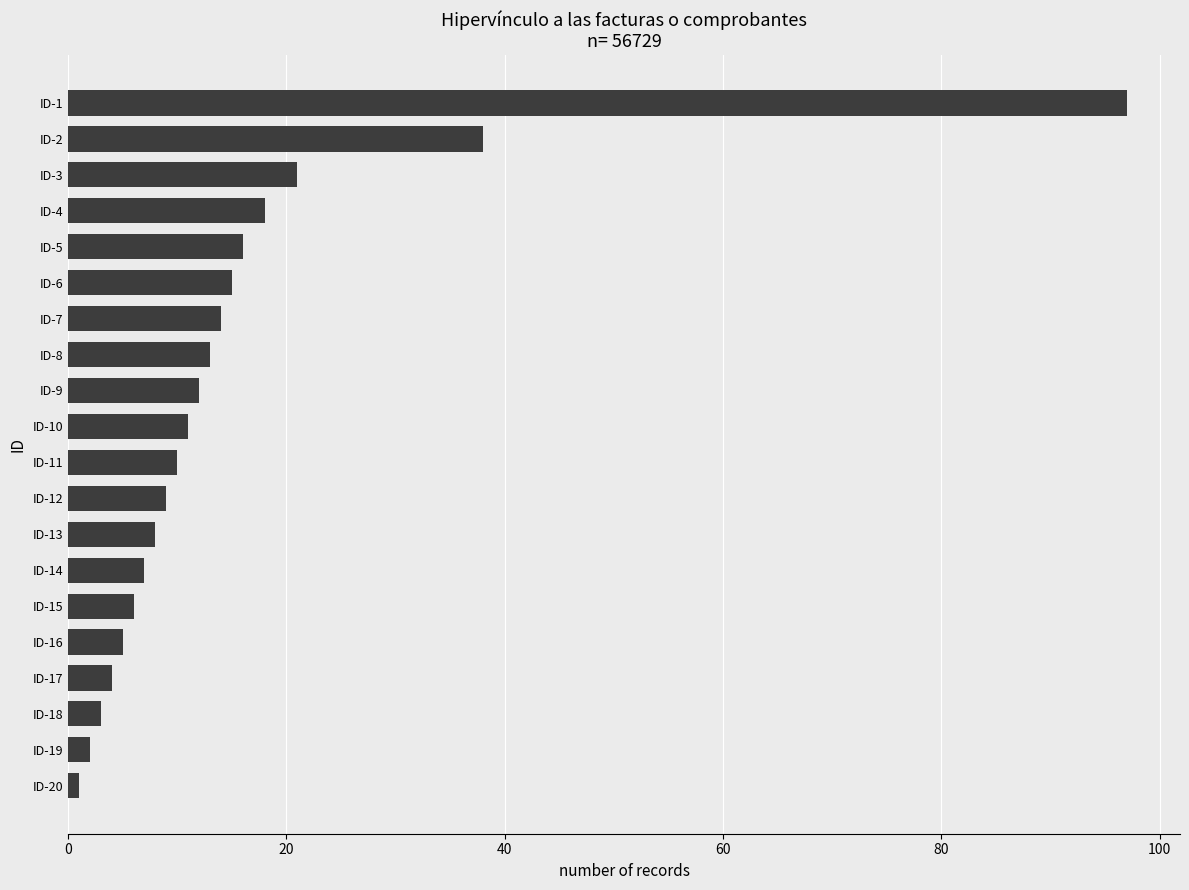

List the labels in order of value, smallest first.

ID-20, ID-19, ID-18, ID-17, ID-16, ID-15, ID-14, ID-13, ID-12, ID-11, ID-10, ID-9, ID-8, ID-7, ID-6, ID-5, ID-4, ID-3, ID-2, ID-1